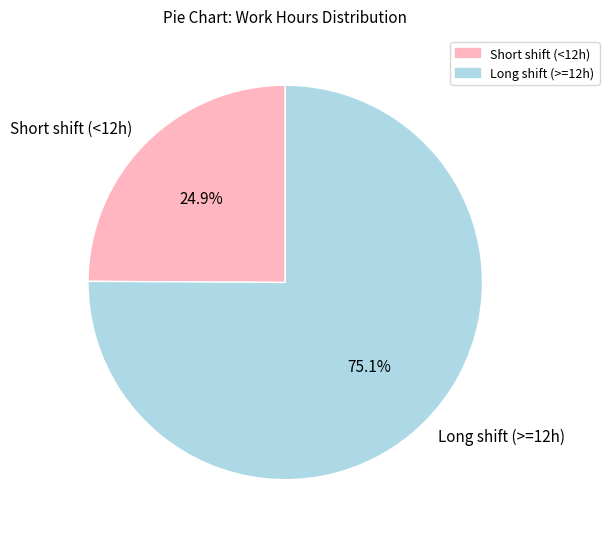

Which slice represents more than half of the pie?

Long shift (>=12h)